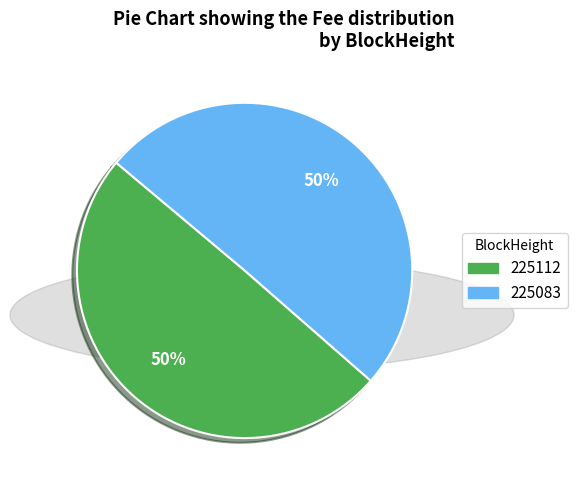

To the nearest percent, what is the average slice percentage?

50%